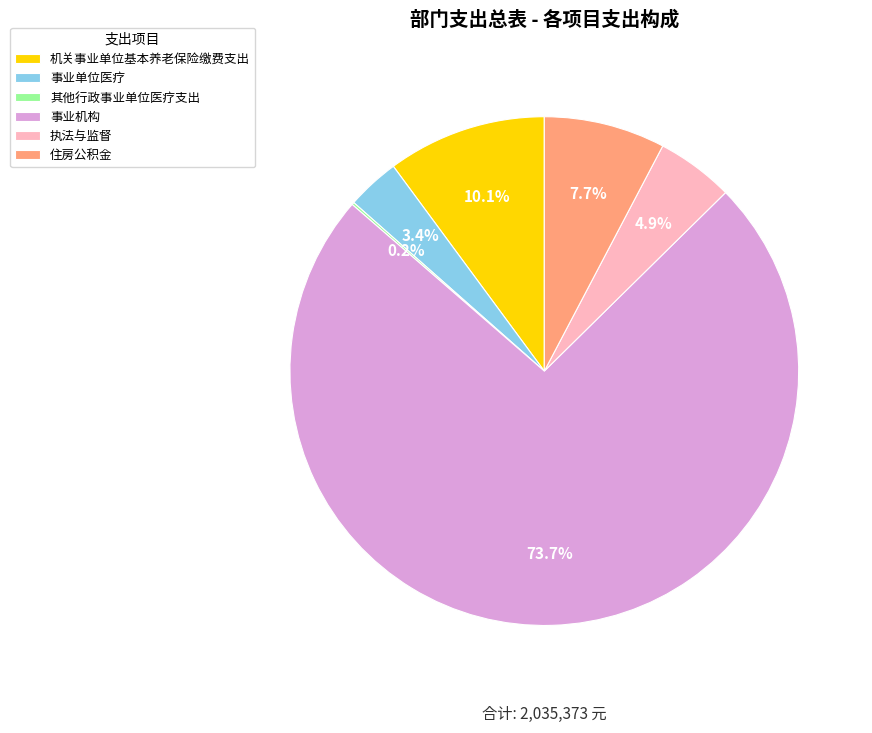

Which category has the biggest portion of the pie?

事业机构